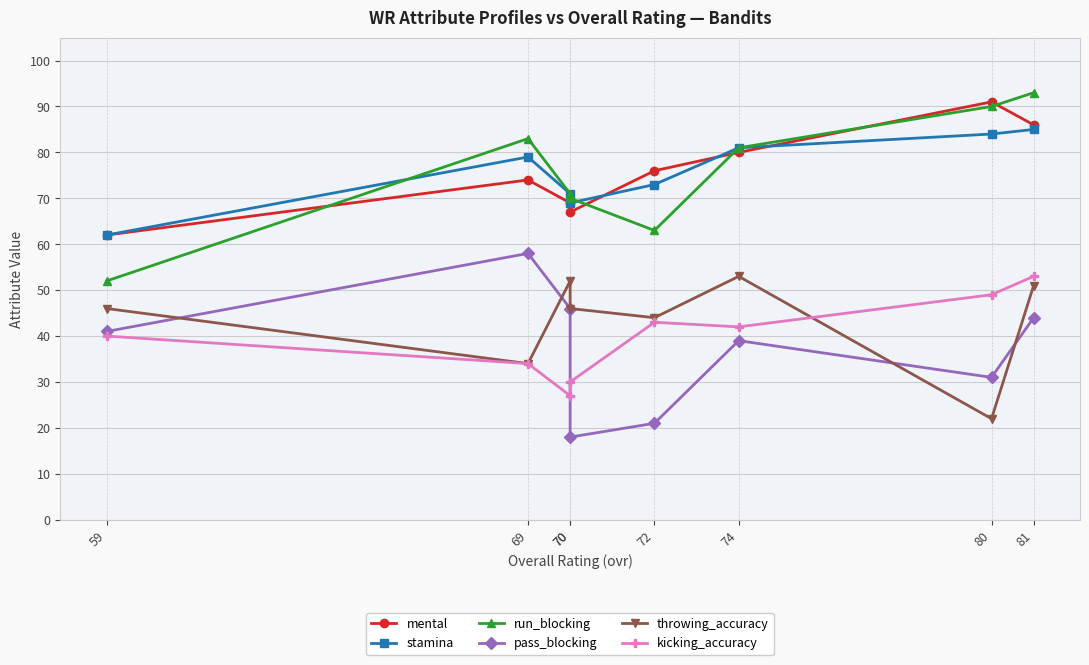

In stamina, how many points are higher than both neighbors (excluding endpoints)?

1